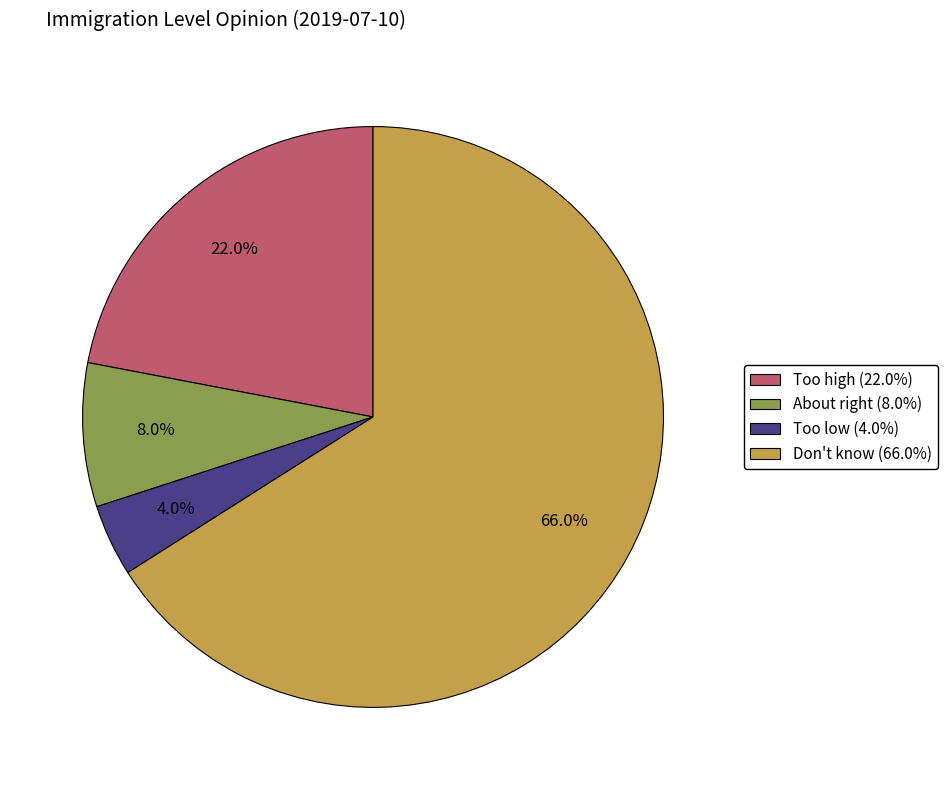

Is it true that Too low is 18% of the pie?

False